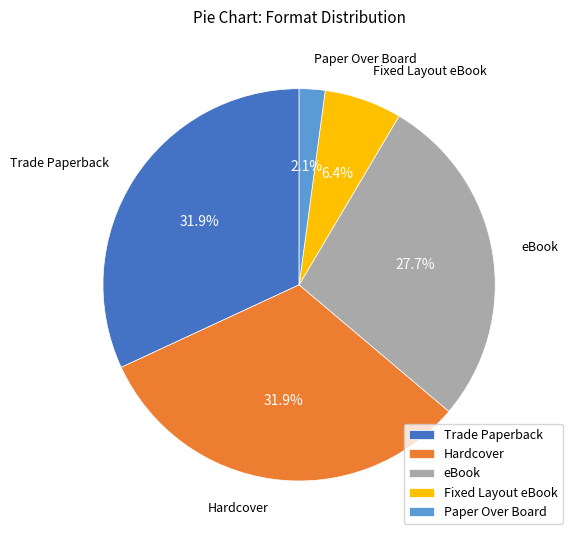

To the nearest percent, what is the average slice percentage?

20%